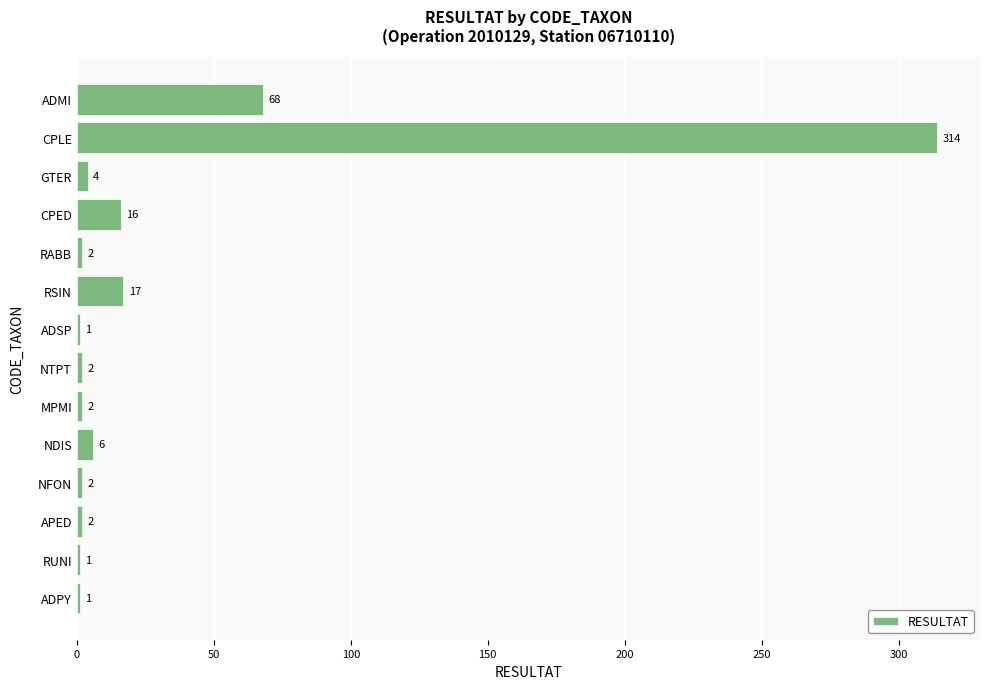

What is the label of the 2nd bar from the bottom?

RUNI